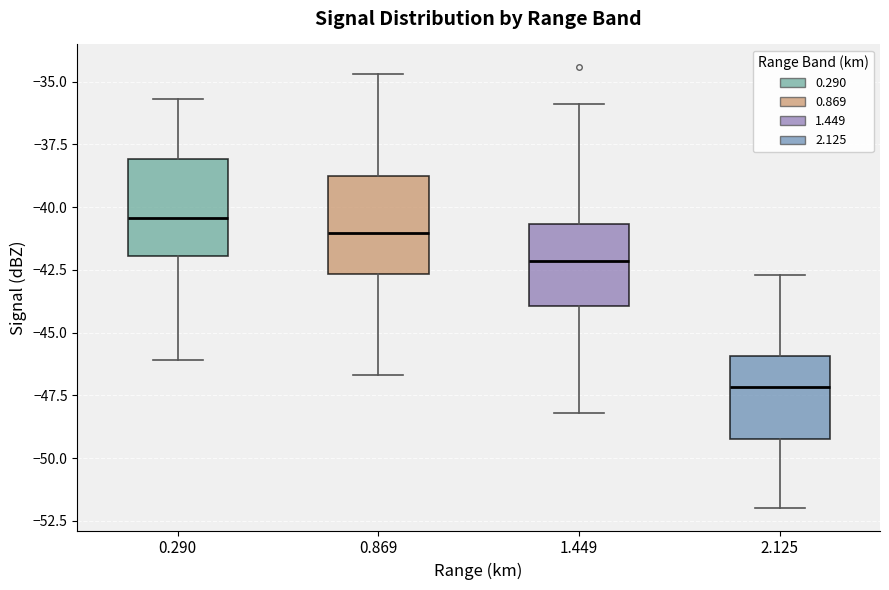

Where does the median line of the box at x = 0.290 sit on the y-axis? The values are not printed on the chart, so give them approximately, as read against the axis.

-40.5